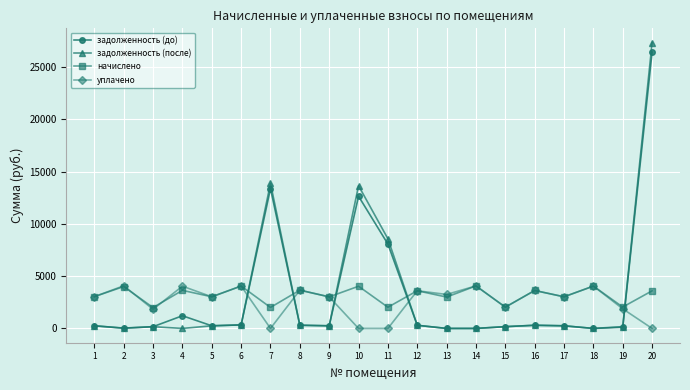

How many lines are shown in the chart?

4